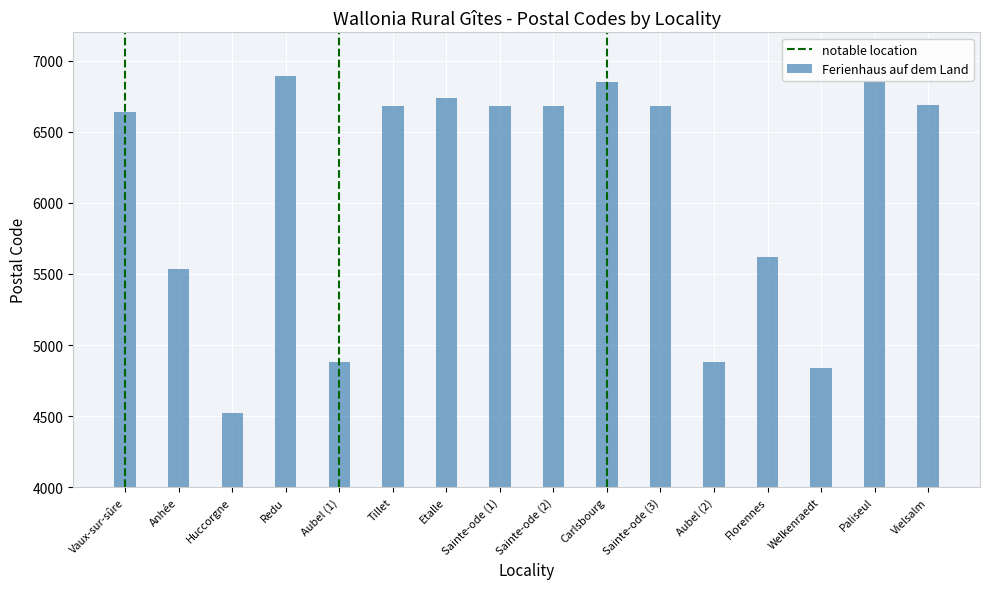

What is the sum of the values at Vielsalm and Sainte-ode (1)?

13370